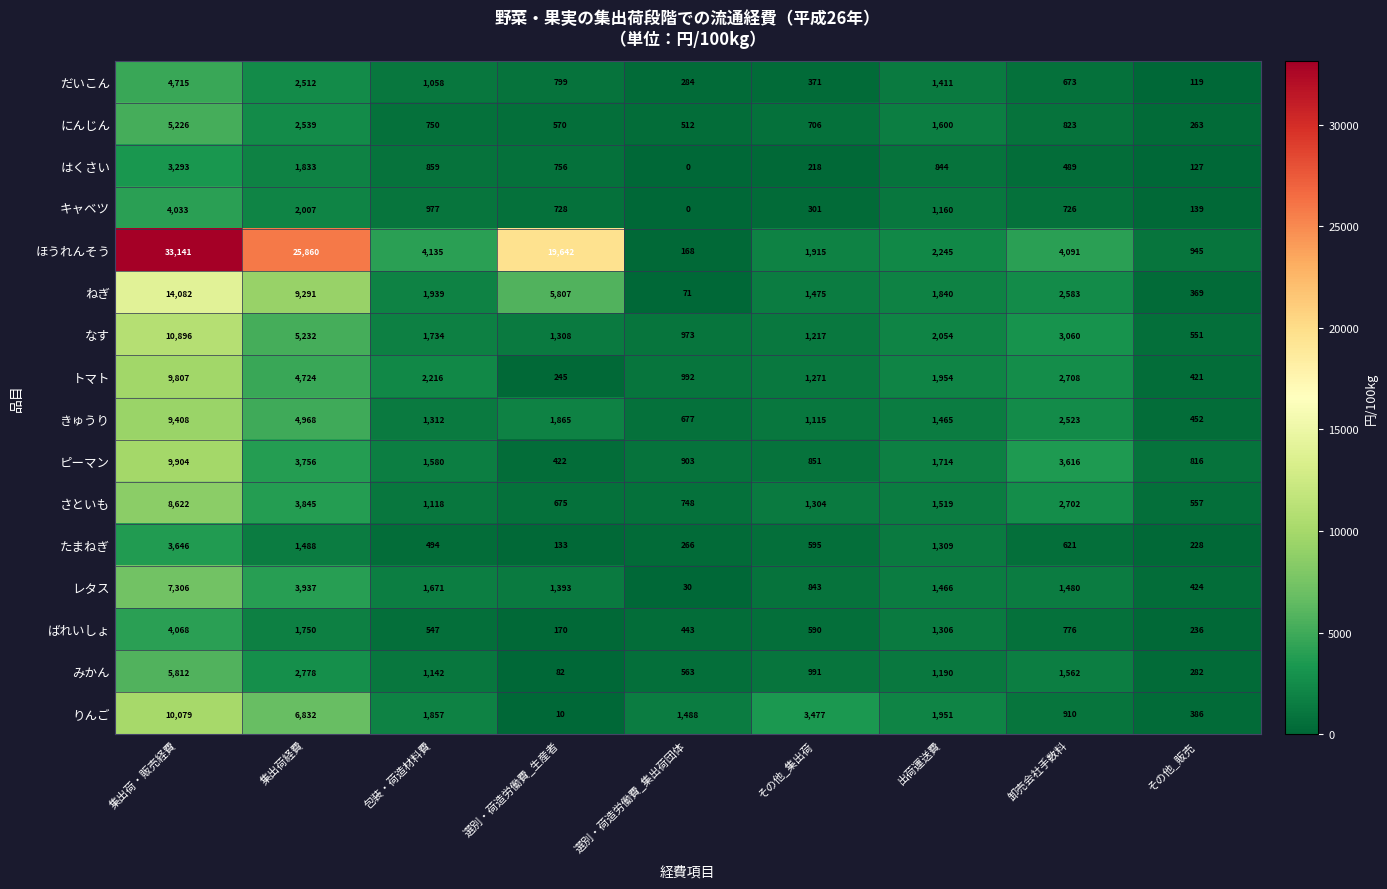

What is the approximate value of ピーマン at 選別・荷造労働費_生産者, to the nearest 10?

420